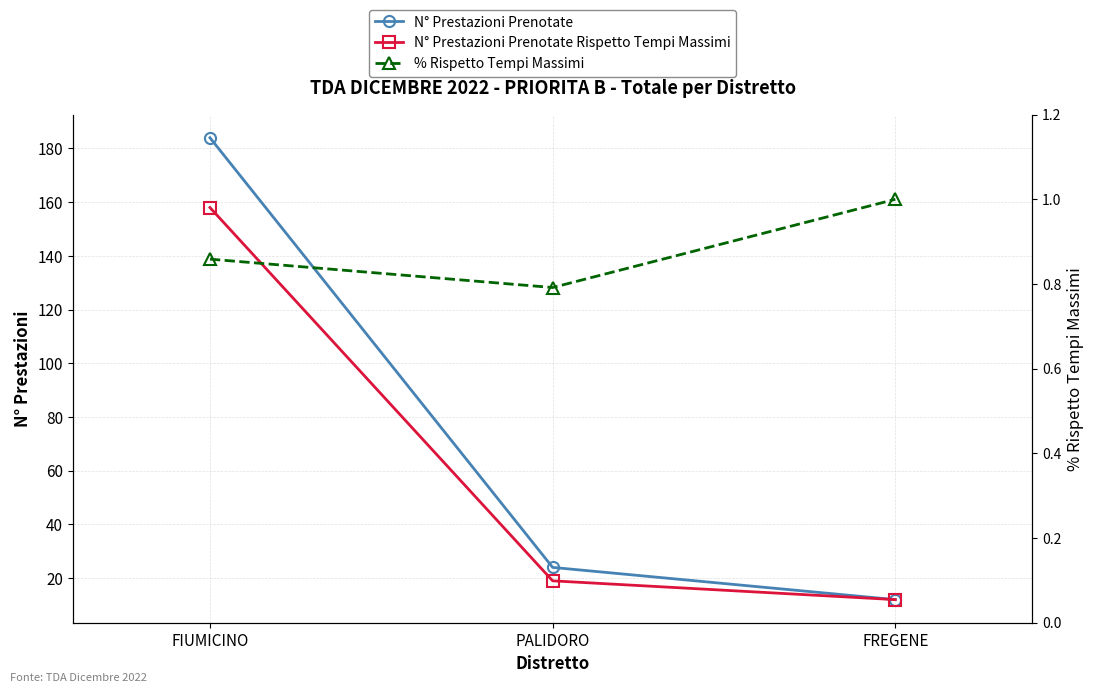

Where does the N° Prestazioni Prenotate series first go above 24?

FIUMICINO